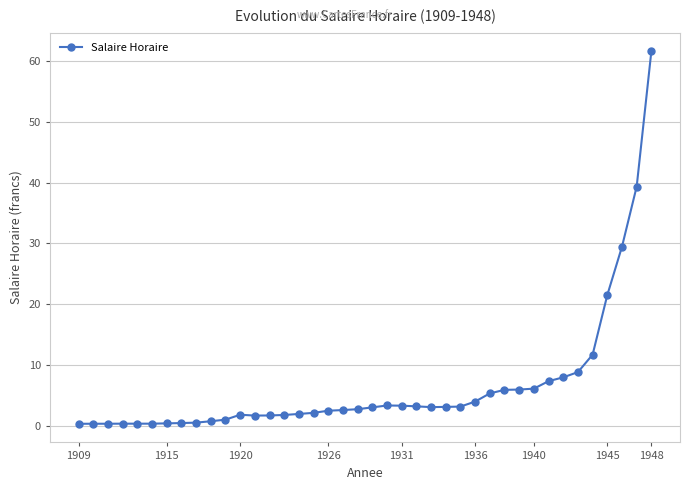

What is the value of the 31st point from the left?

6.0